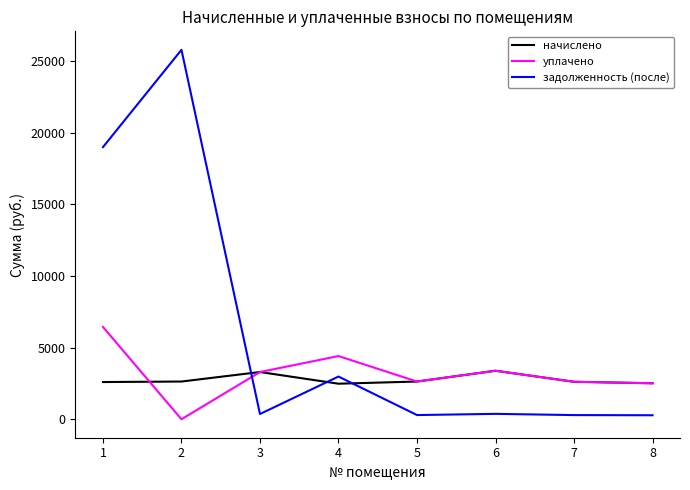

Which series has the widest spread of values?

задолженность (после)